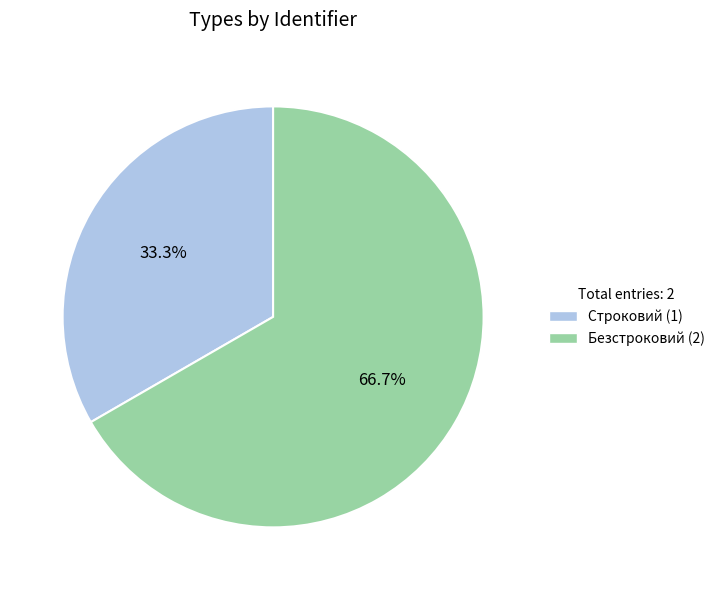

Combined, what portion of the pie is Безстроковий and Строковий?

100.0%